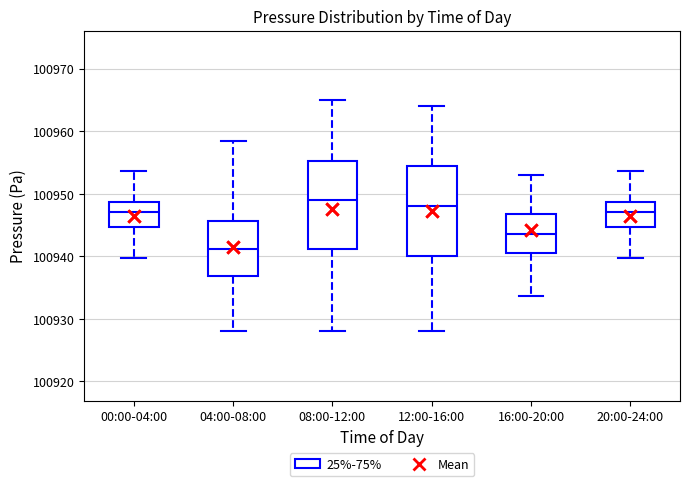

Reading left to right, read every box against the y-axis: the position of its median line, the range the box covers, and the ends of its whiskers. The values are not printed on the chart, so give them approximately, as read against the axis.

00:00-04:00: median 100947, box 100945 to 100949, whiskers 100940 to 100954
04:00-08:00: median 100941, box 100937 to 100946, whiskers 100928 to 100958
08:00-12:00: median 100949, box 100941 to 100955, whiskers 100928 to 100965
12:00-16:00: median 100948, box 100940 to 100955, whiskers 100928 to 100964
16:00-20:00: median 100944, box 100940 to 100947, whiskers 100934 to 100953
20:00-24:00: median 100947, box 100945 to 100949, whiskers 100940 to 100954